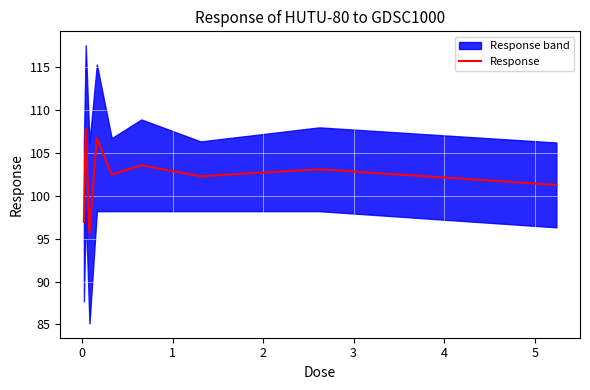

Reading right to left, what are all the values shown in this chart?

101.3	103.1	102.3	103.5	102.5	106.7	95.6	107.9	96.9